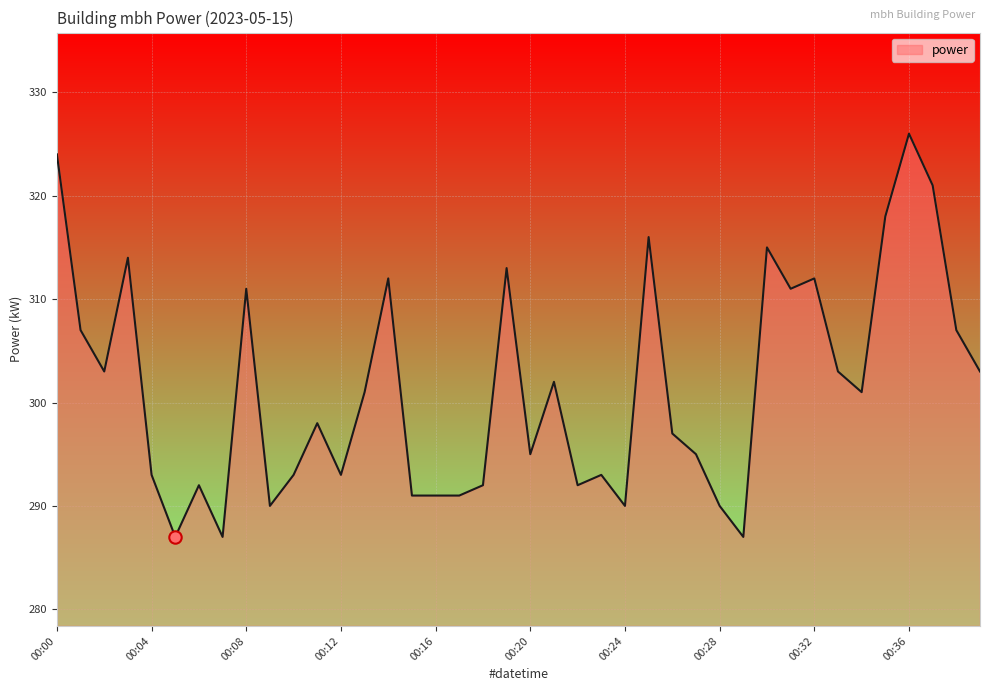

What is the difference between the maximum and minimum values?

39